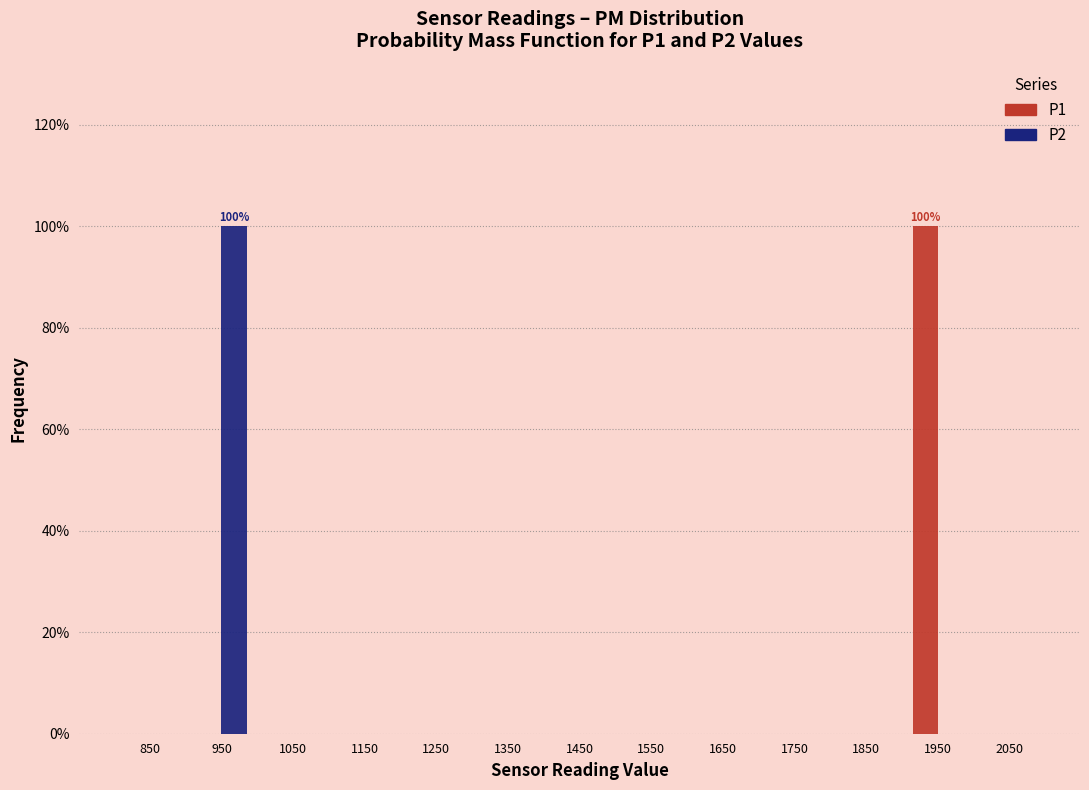

Reading right to left, transcribe all the data shown in this chart.

P1: 2050=0	1950=100	1850=0	1750=0	1650=0	1550=0	1450=0	1350=0	1250=0	1150=0	1050=0	950=0	850=0
P2: 2050=0	1950=0	1850=0	1750=0	1650=0	1550=0	1450=0	1350=0	1250=0	1150=0	1050=0	950=100	850=0